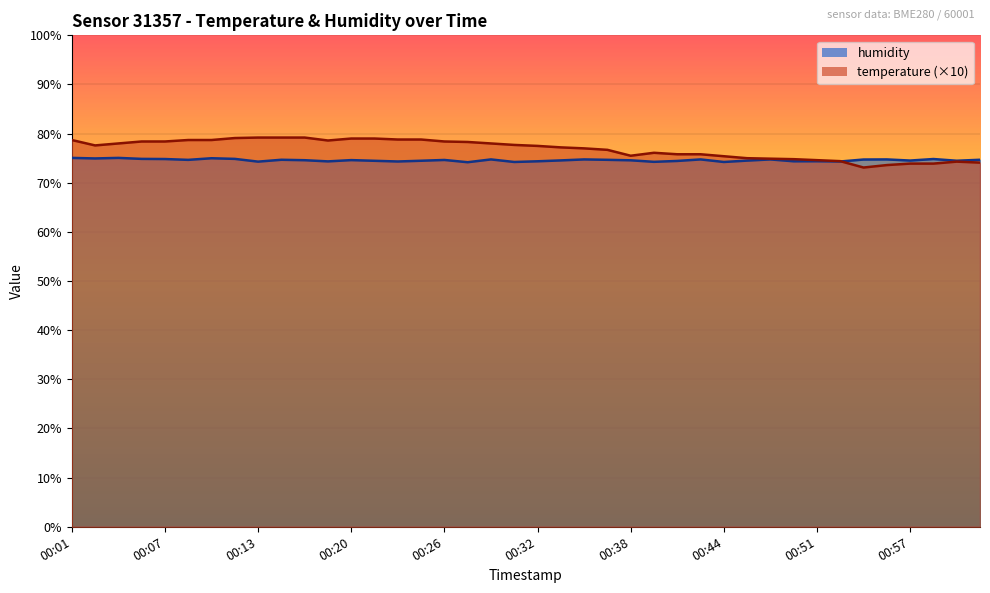

What value does the temperature series have at 00:02?

77.6